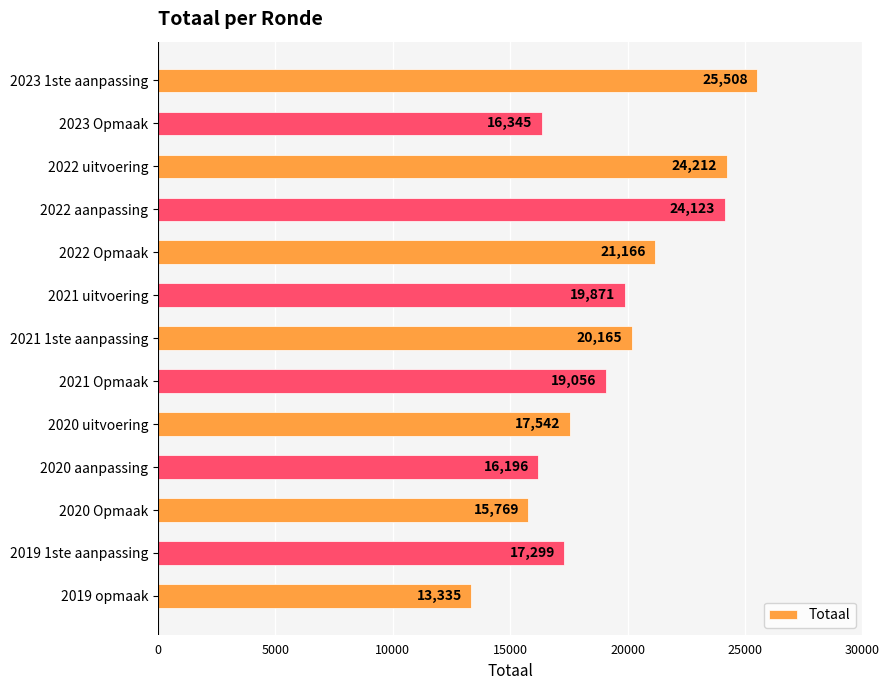

List the labels in order of value, largest first.

2023 1ste aanpassing, 2022 uitvoering, 2022 aanpassing, 2022 Opmaak, 2021 1ste aanpassing, 2021 uitvoering, 2021 Opmaak, 2020 uitvoering, 2019 1ste aanpassing, 2023 Opmaak, 2020 aanpassing, 2020 Opmaak, 2019 opmaak